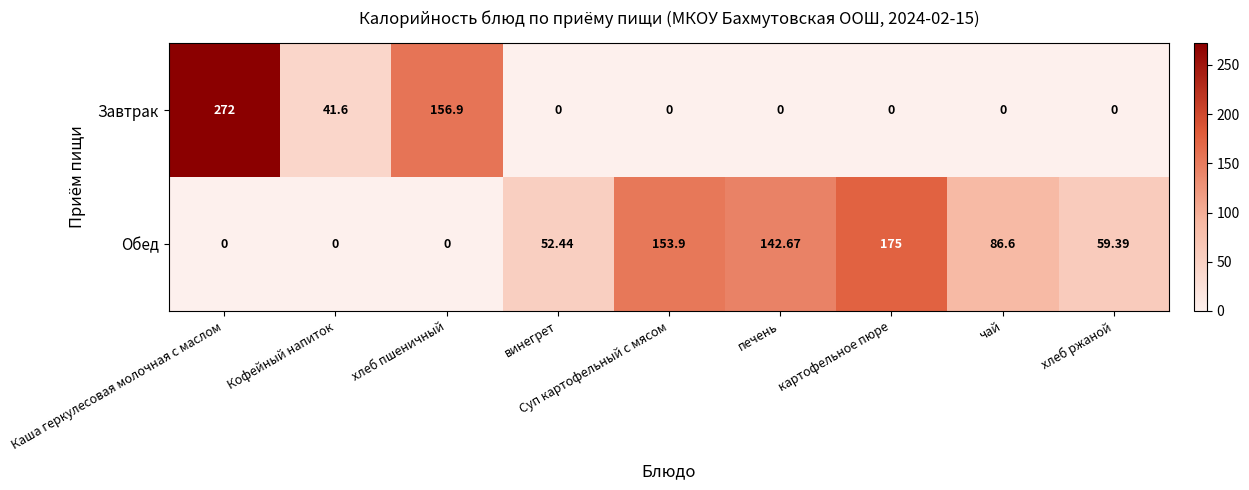

At which label is Обед closest to 87?

чай